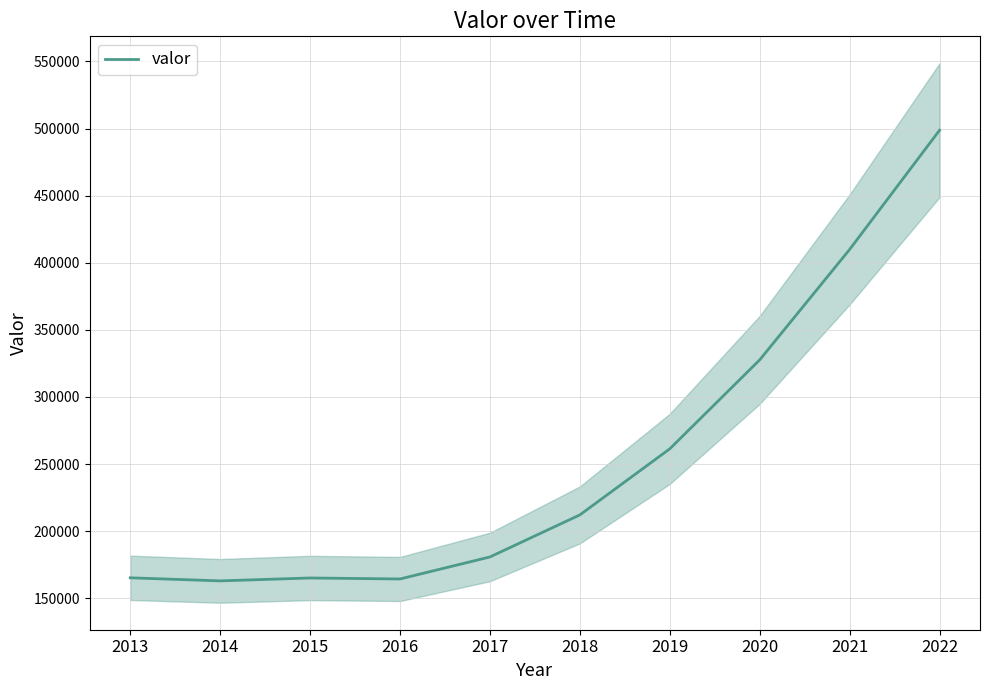

At which category does the chart reach its minimum across all series?

2014